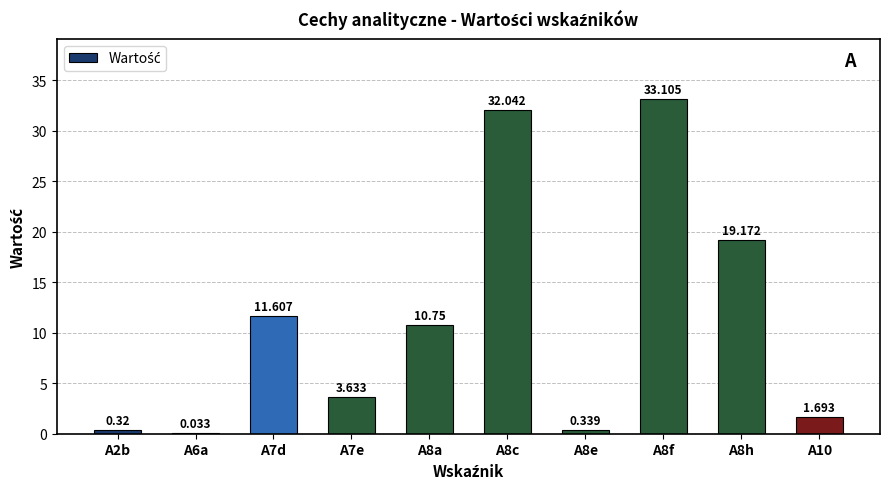

List the labels in order of value, largest first.

A8f, A8c, A8h, A7d, A8a, A7e, A10, A8e, A2b, A6a